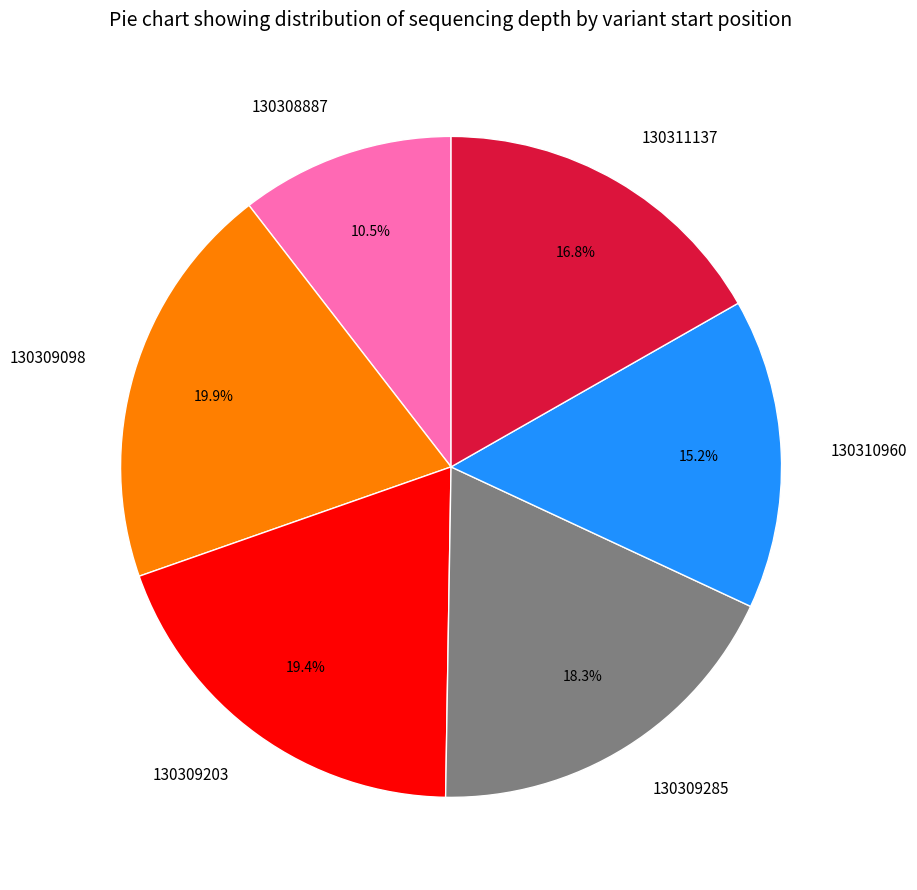

True or false: 130309285 accounts for 18% of the total.

True